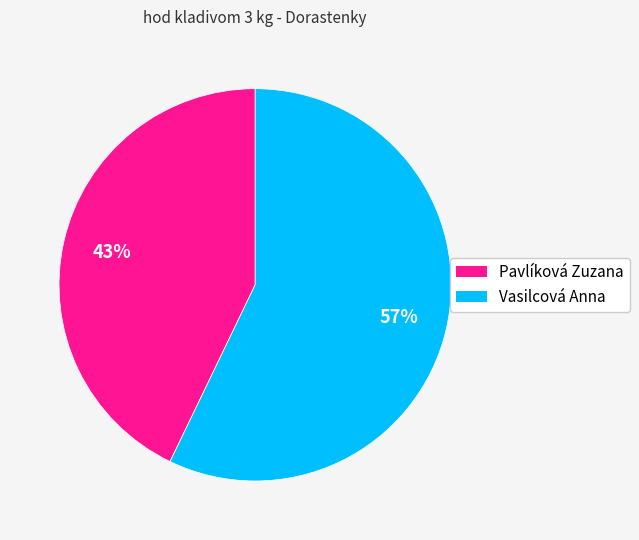

Which has a higher value, Pavlíková Zuzana or Vasilcová Anna?

Vasilcová Anna